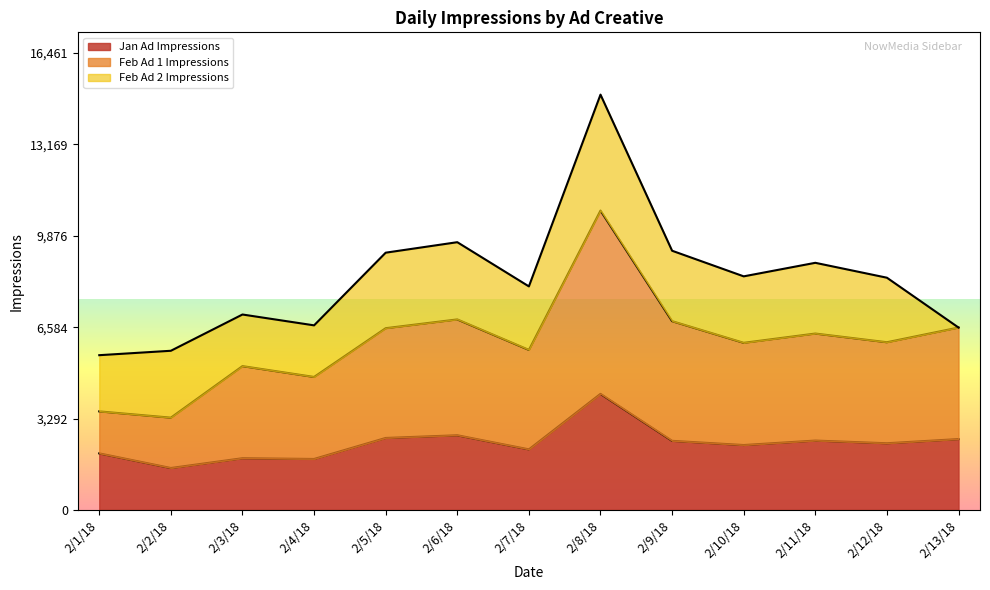

What is the value of the Feb Ad 1 Impressions point at the 1st from the left?

3550